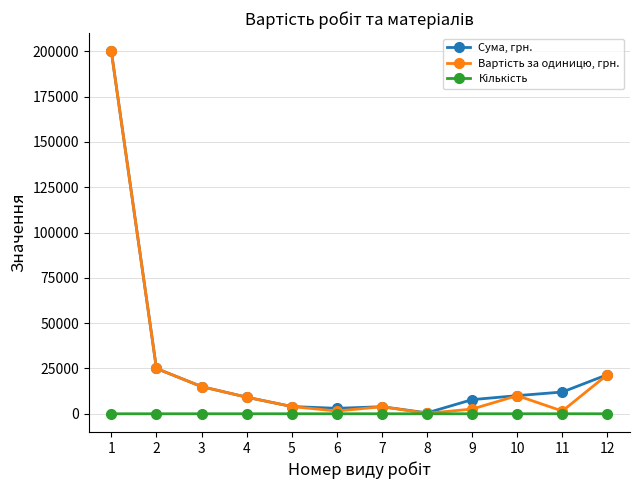

What is the total value across all series at 9?

10403